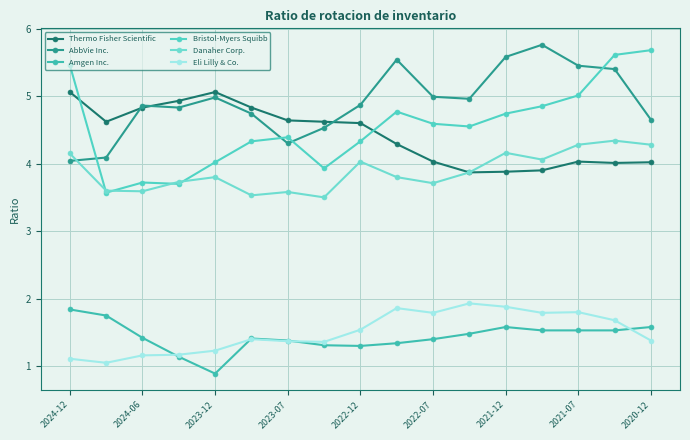

Count the number of categories in the chart.

17